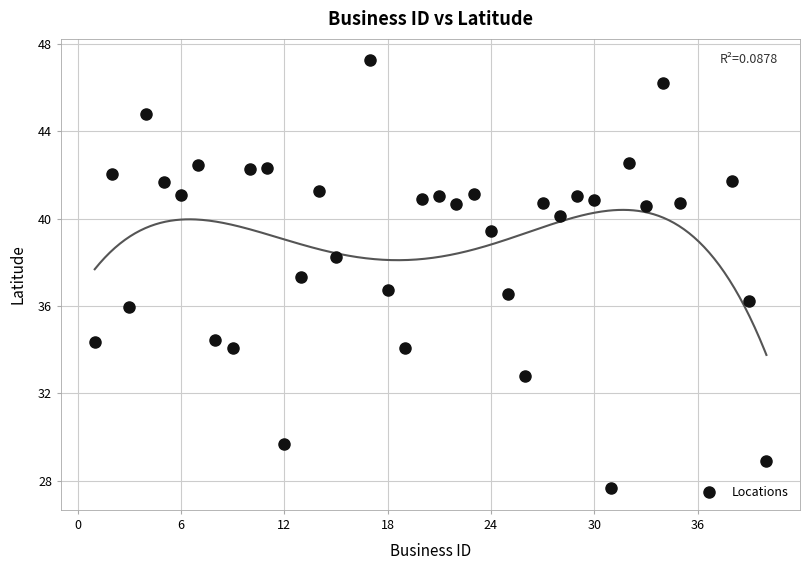

What is the range of Y values (max minus min)?

19.6